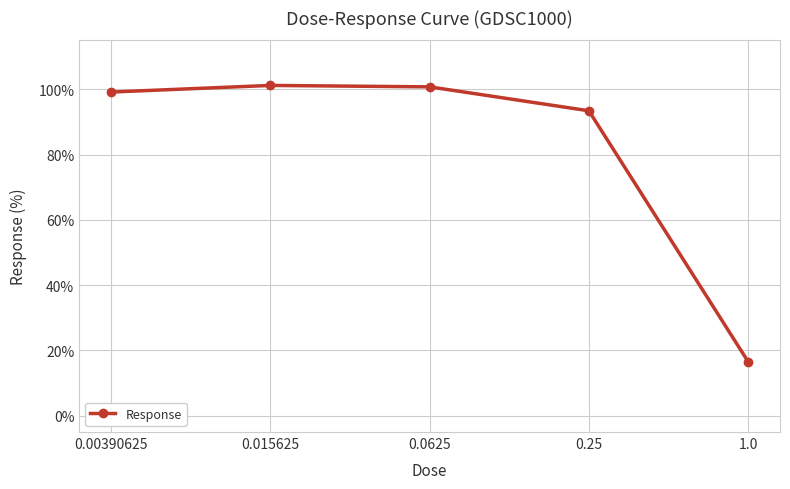

Approximately how many times larger is the value at 0.015625 compared to 0.00390625?

1.0